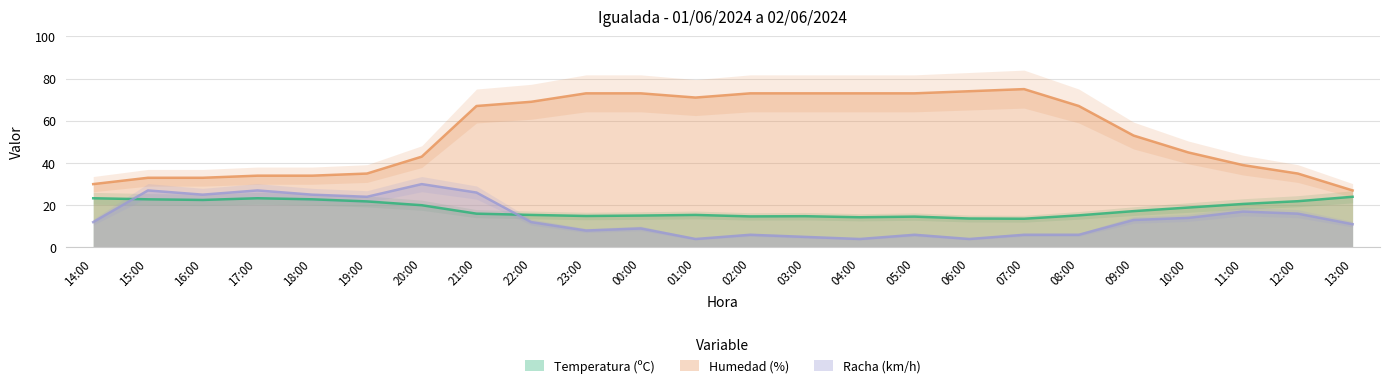

Reading left to right, what are all the values shown in this chart?

Temperatura (ºC): 23.3	22.8	22.5	23.3	22.8	21.8	20.0	16.0	15.4	14.9	15.1	15.4	14.7	14.8	14.3	14.6	13.7	13.6	15.2	17.2	18.9	20.6	21.9	24.0
Humedad (%): 30.0	33.0	33.0	34.0	34.0	35.0	43.0	67.0	69.0	73.0	73.0	71.0	73.0	73.0	73.0	73.0	74.0	75.0	67.0	53.0	45.0	39.0	35.0	27.0
Racha (km/h): 12.0	27.0	25.0	27.0	25.0	24.0	30.0	26.0	12.0	8.0	9.0	4.0	6.0	5.0	4.0	6.0	4.0	6.0	6.0	13.0	14.0	17.0	16.0	11.0